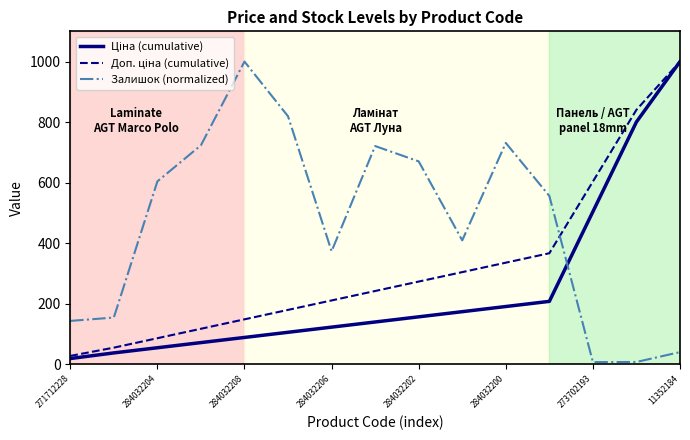

What is the highest value of the Залишок (normalized) series?

1000.0